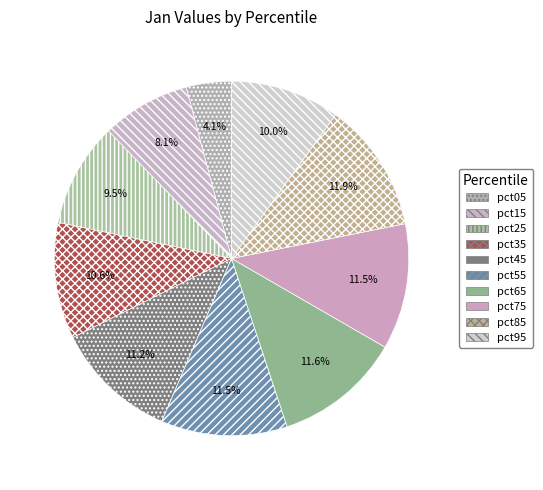

How much of the chart is everything except pct55?

88.5%